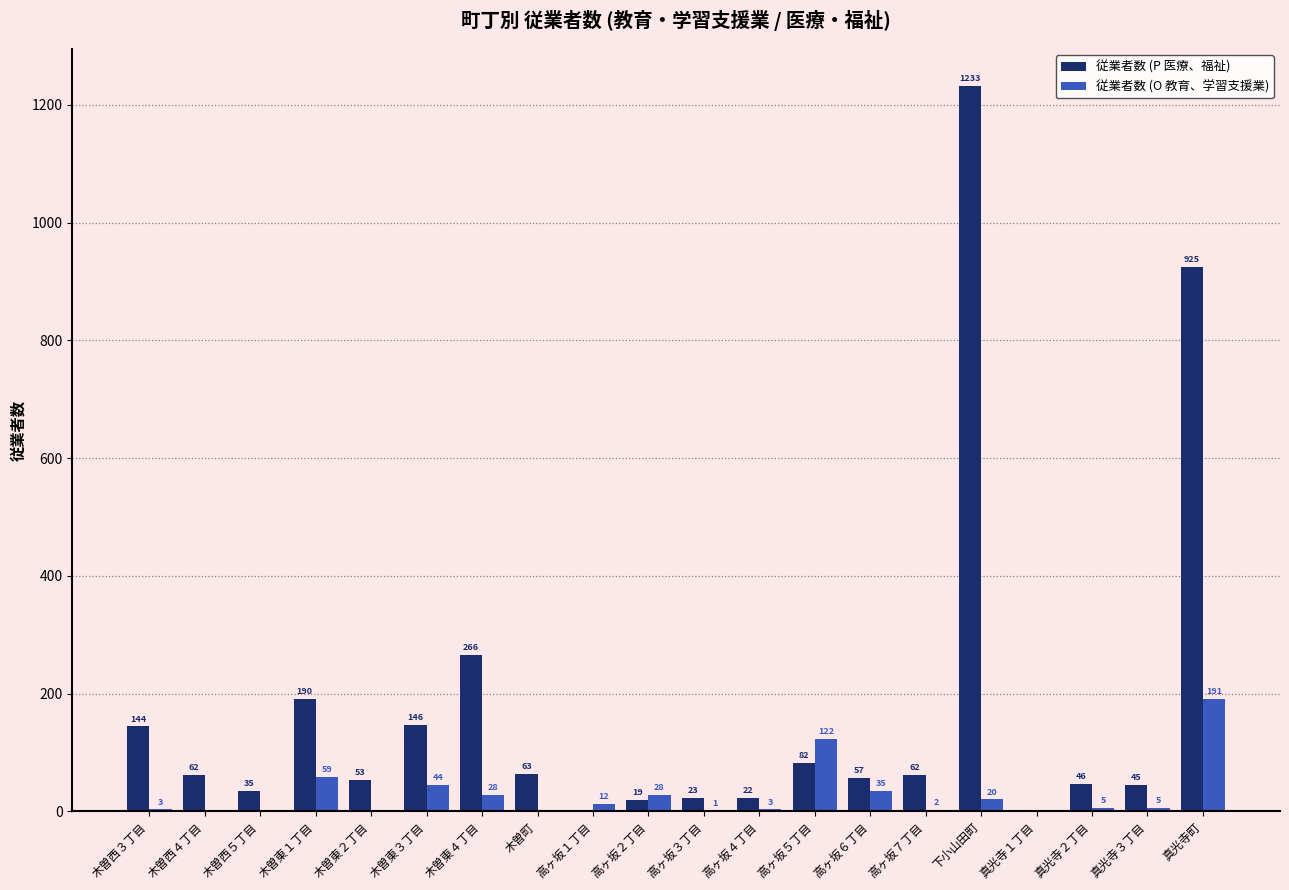

The 従業者数 (P 医療、福祉) series shows 190 at 木曽東１丁目. True or false?

True